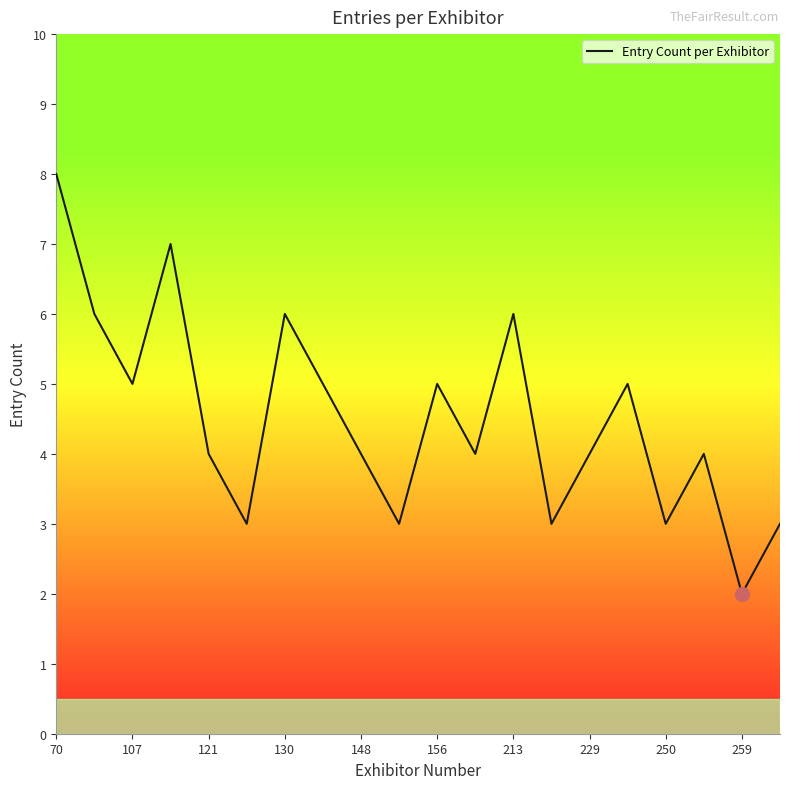

What is the greatest value displayed?

8